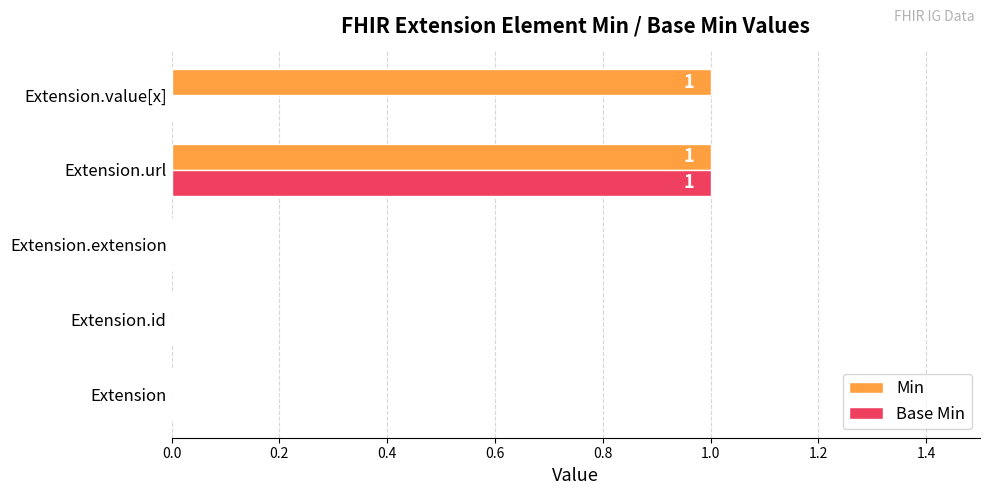

True or false: Min has a value of 2 at Extension.url.

False